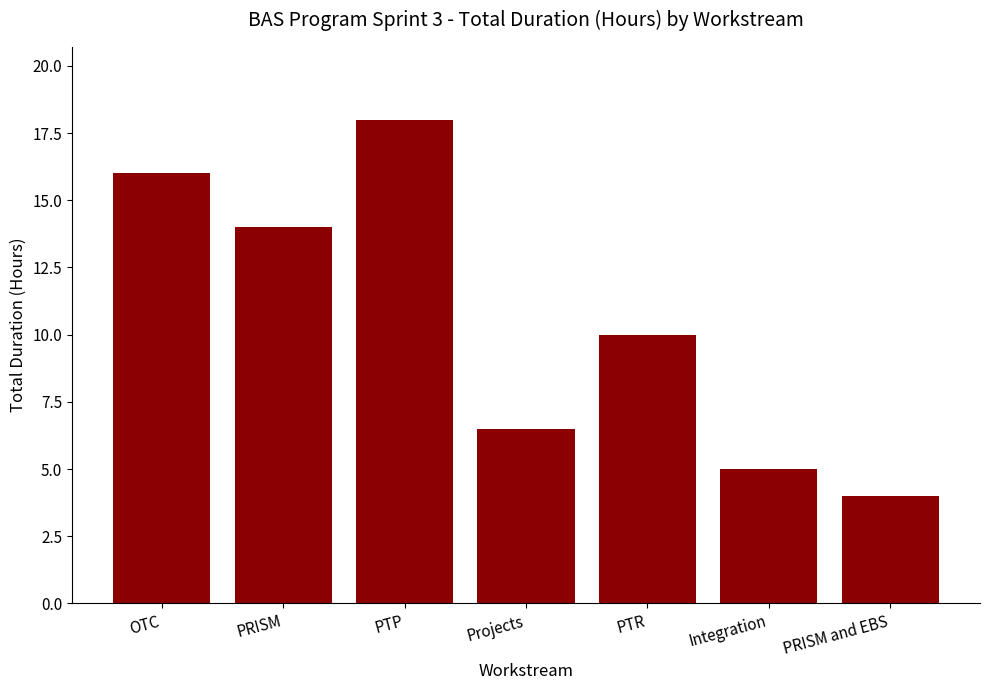

What value does the data have at PTP?

18.0